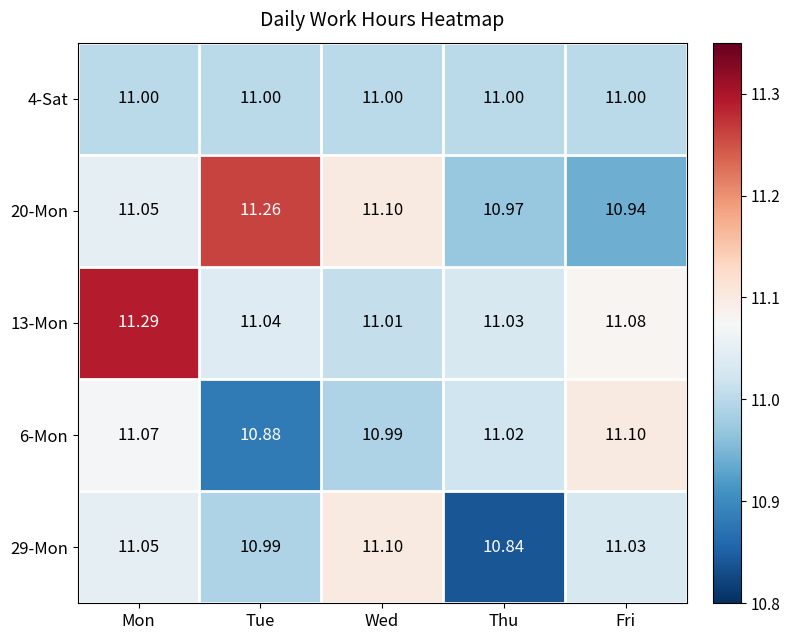

Which category has the lowest value across all series?

Thu